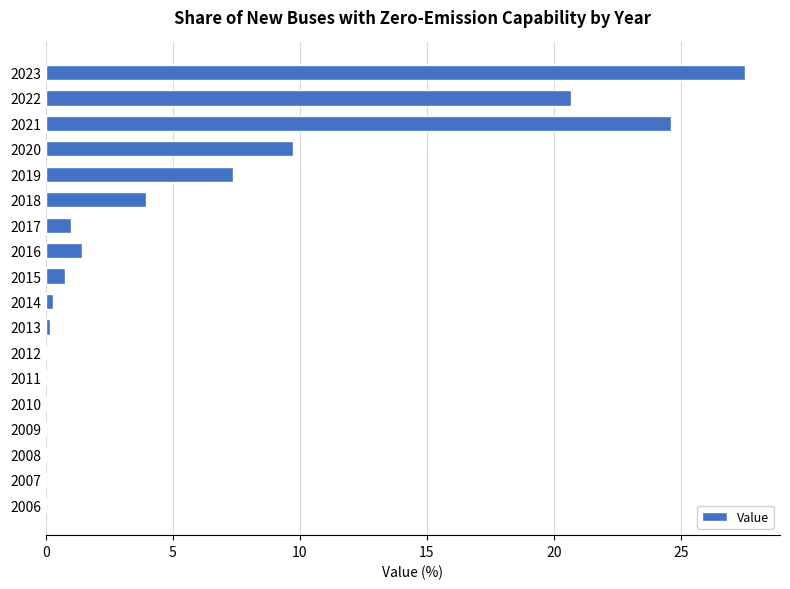

Which has a higher value, 2017 or 2007?

2017